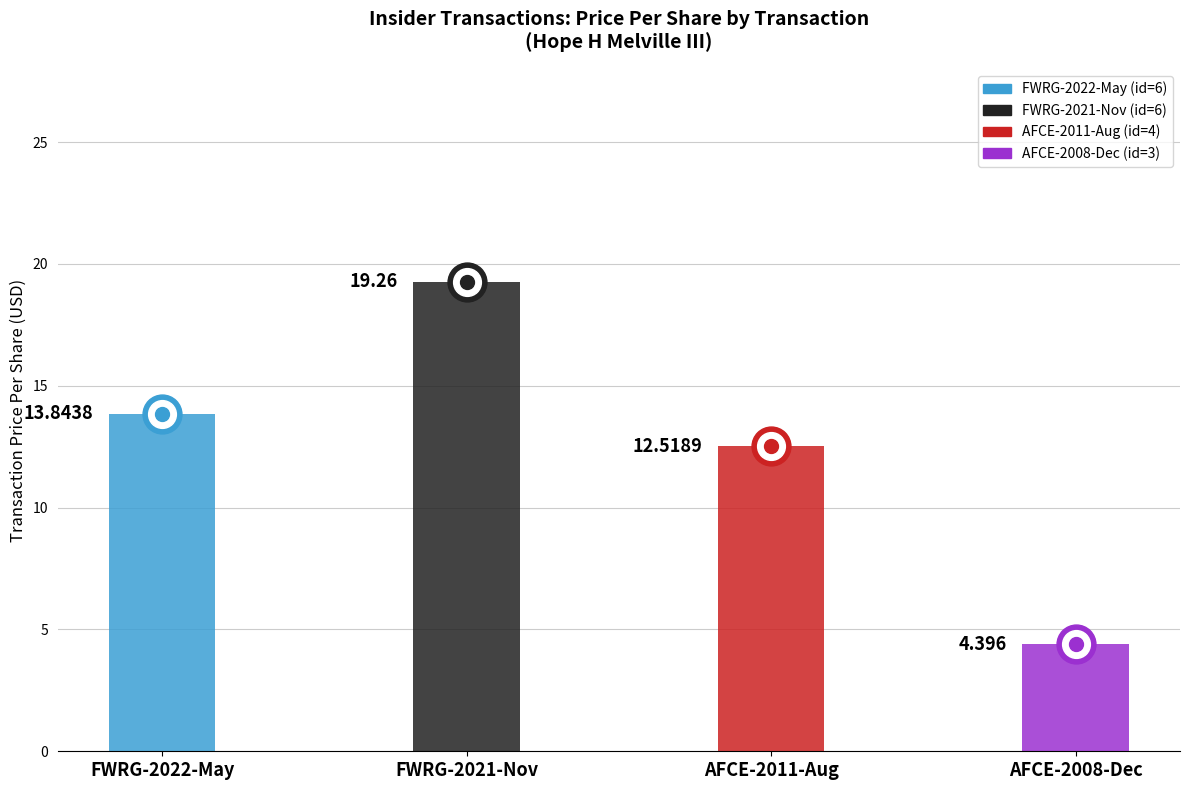

What is the smallest value displayed?

4.4